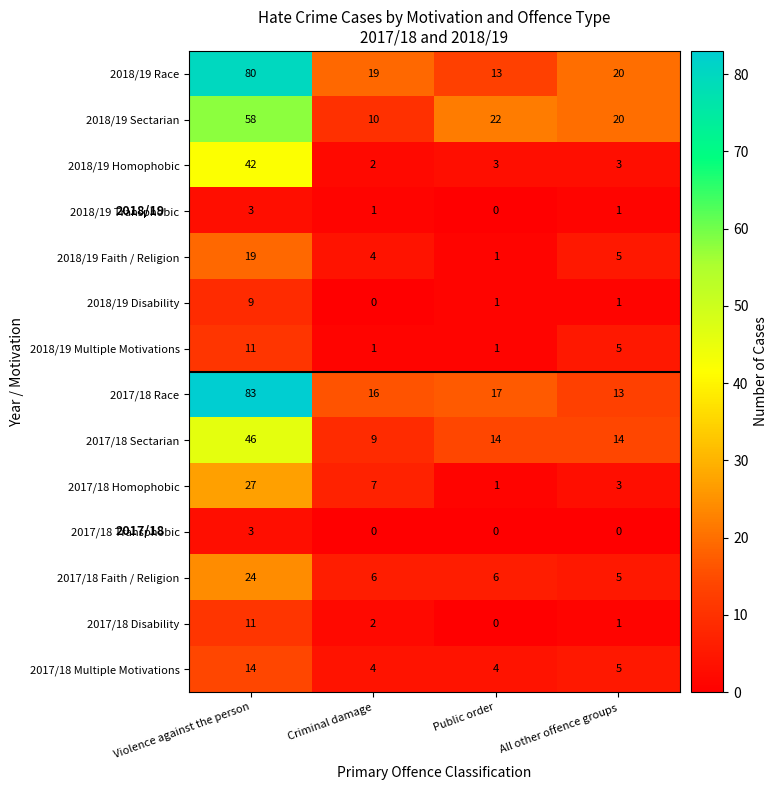

What is the total value across all series at Violence against the person?

430